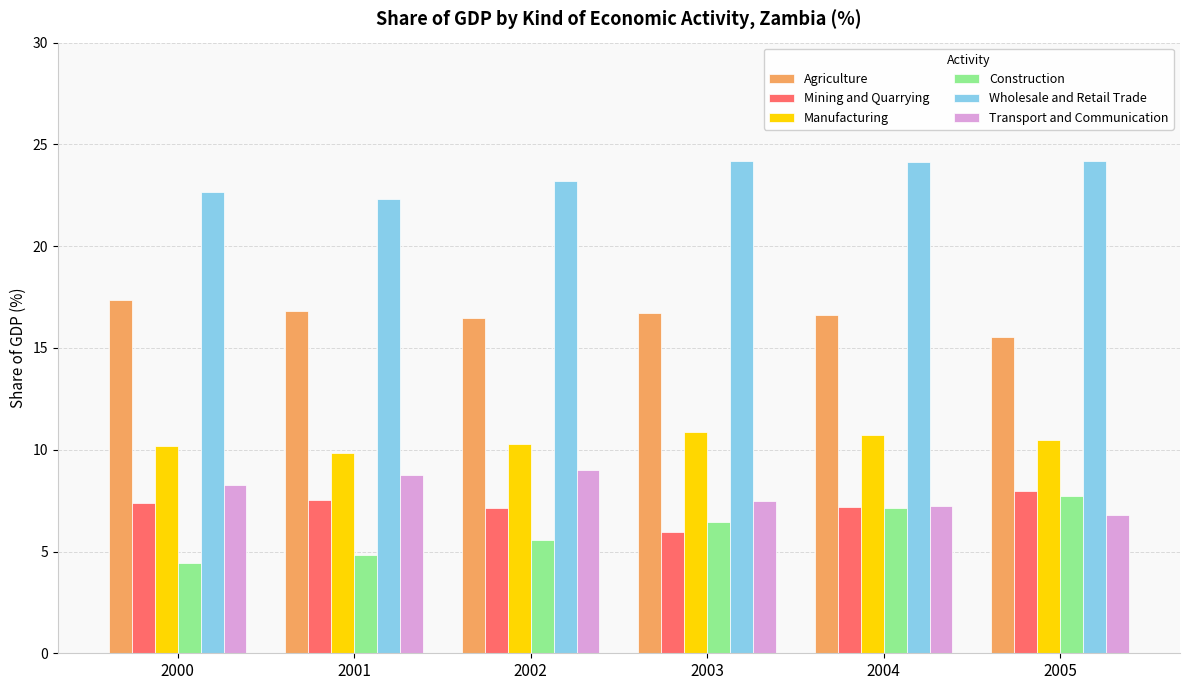

What is the difference between the highest and lowest values at 2003?

18.2